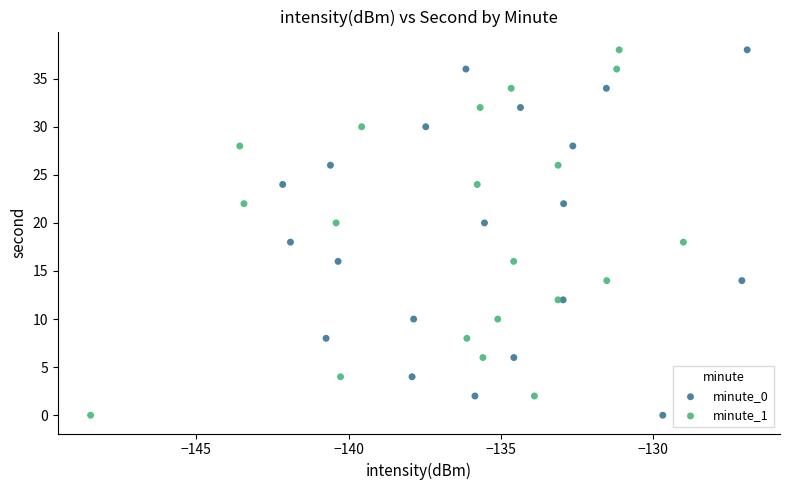

What are all the series names shown in the legend?

minute_0, minute_1